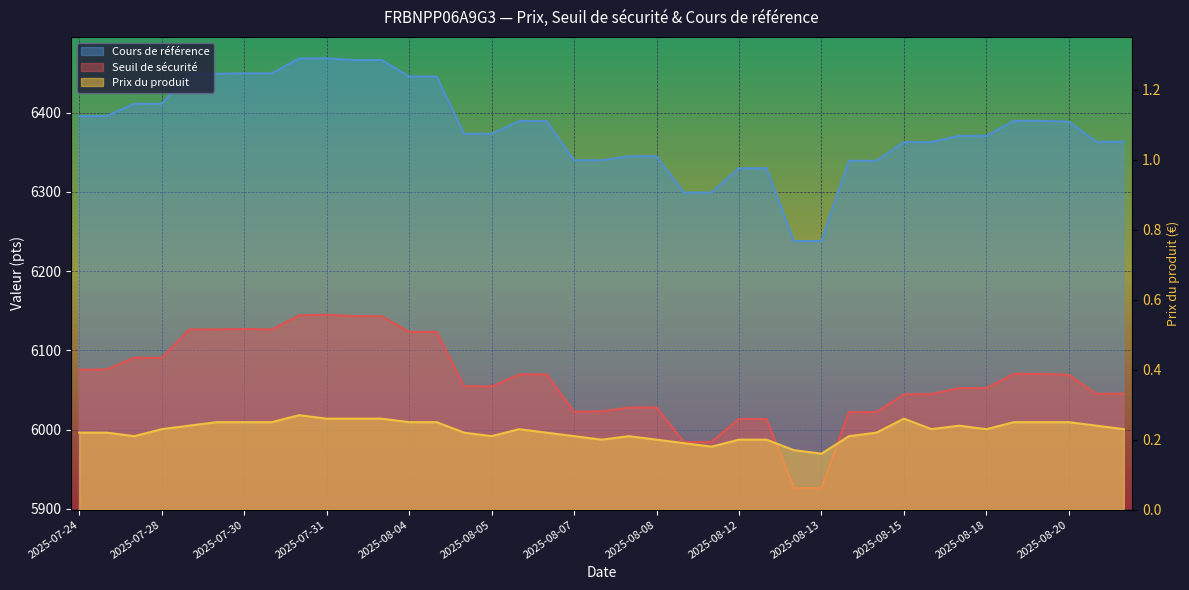

What is the difference between the maximum and minimum values in the Prix du produit series?

0.1